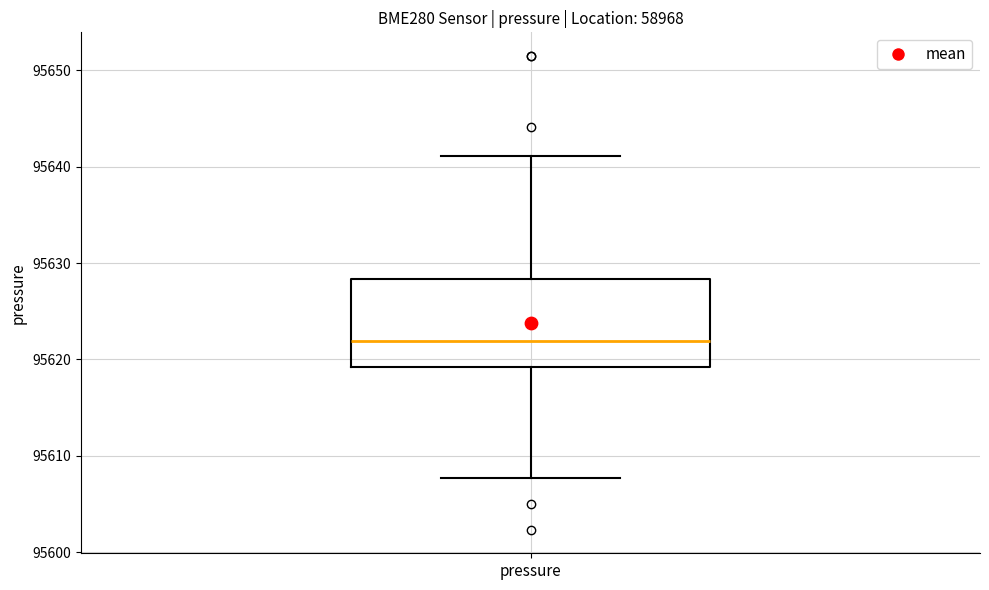

Read this box plot against the y-axis: the position of the median line, the range covered by the box, and the ends of both whiskers. The values are not printed on the chart, so give them approximately, as read against the axis.

median 95622, box 95619 to 95628, whiskers 95608 to 95641